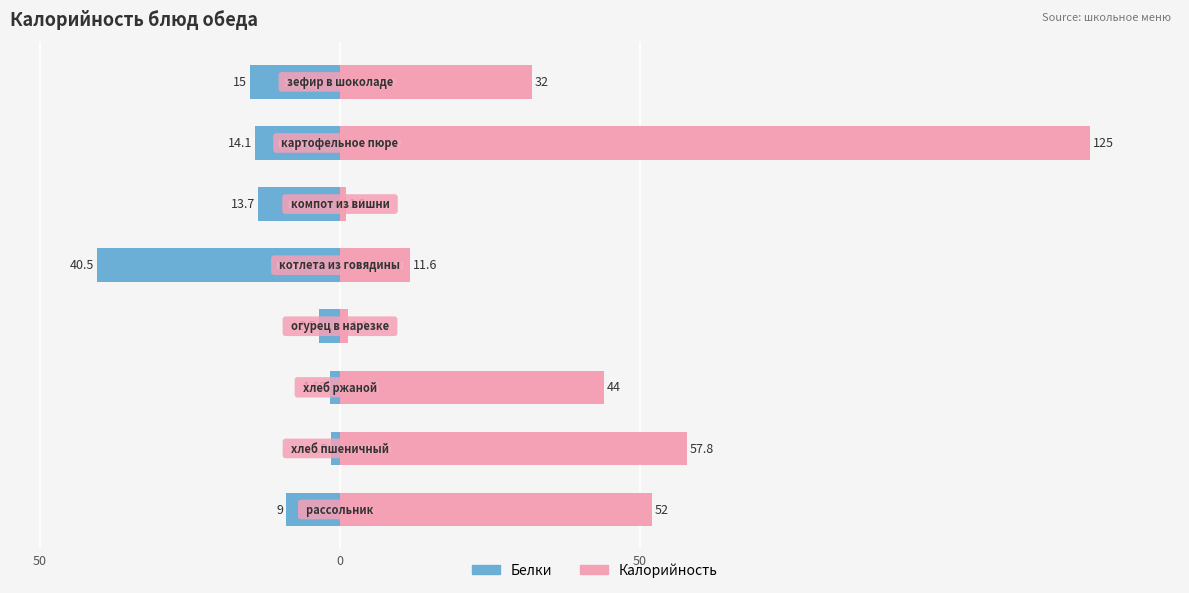

The Female series shows 11.6 at 4. True or false?

True